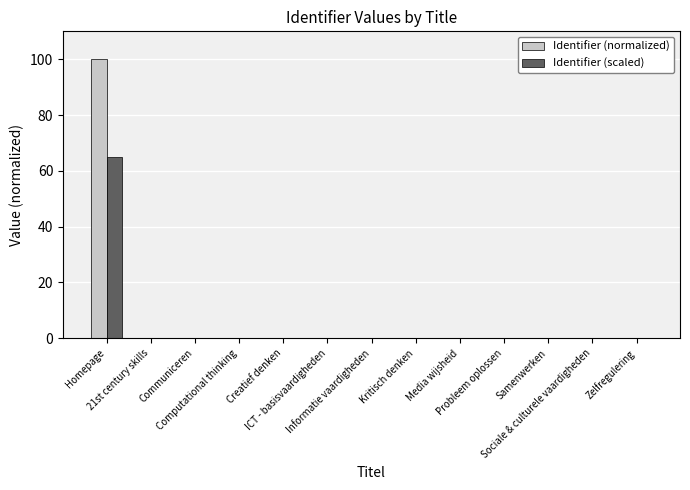

What is the highest value of the Identifier (scaled) series?

65.0